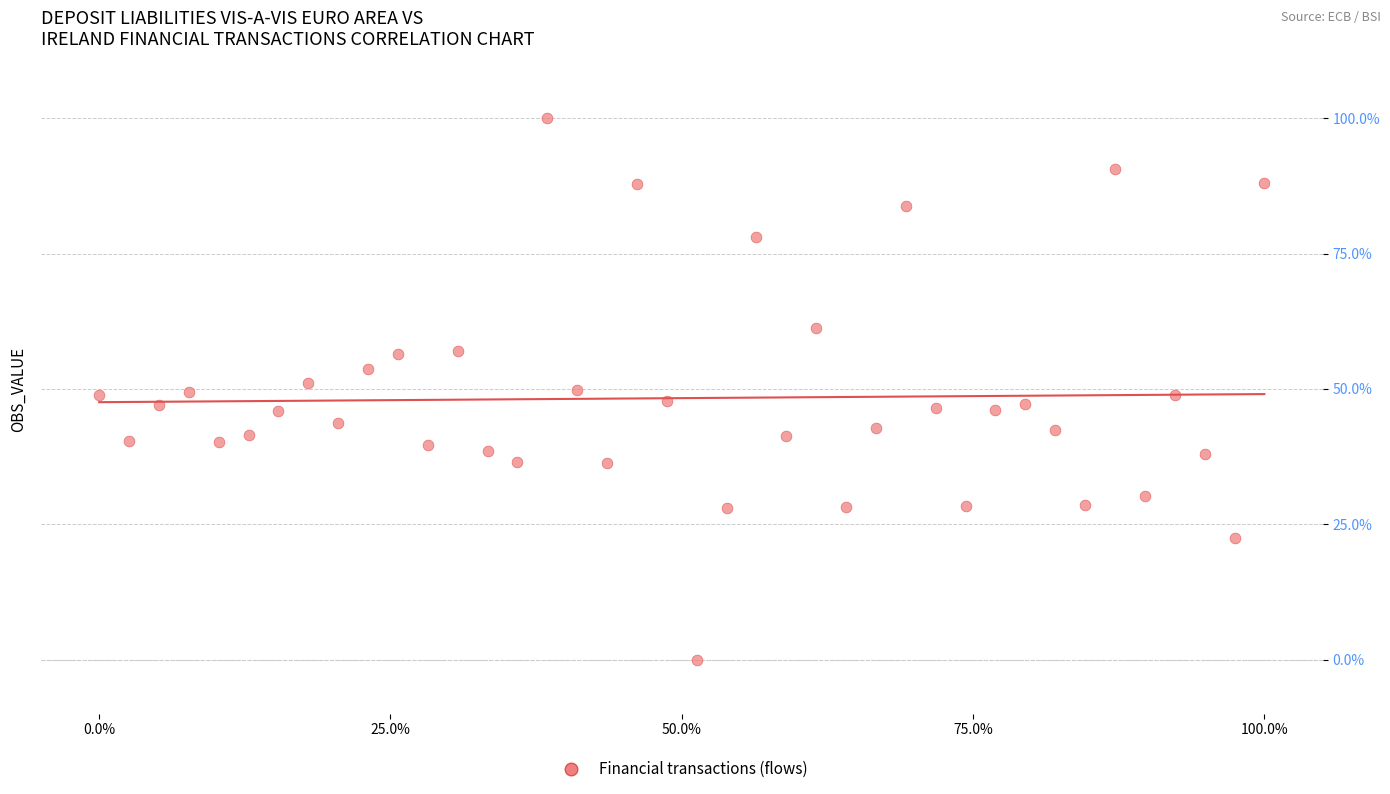

What is the range of X values (max minus min)?

100.0